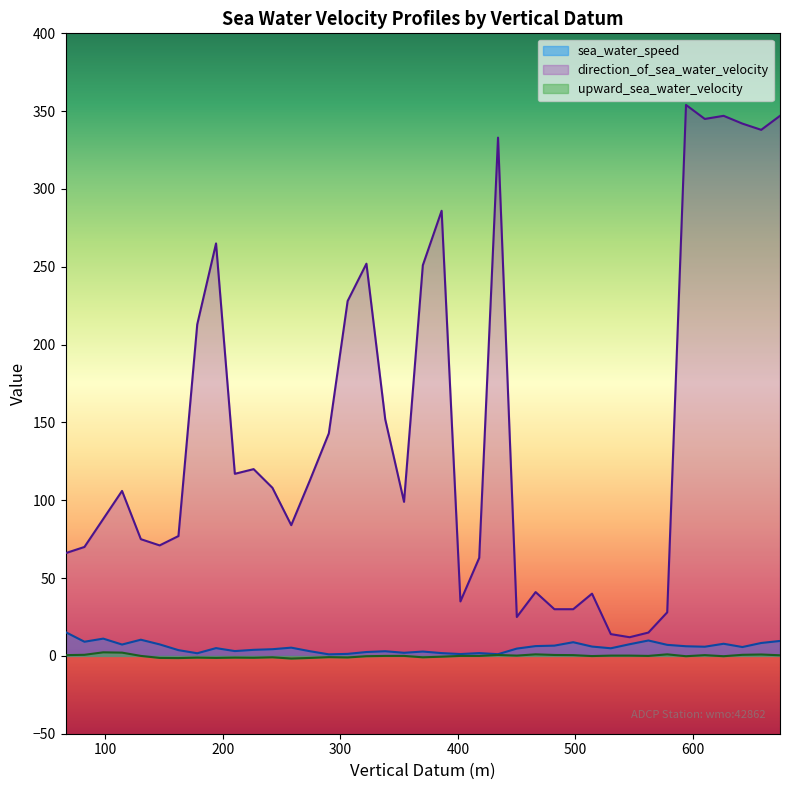

How many lines are shown in the chart?

3